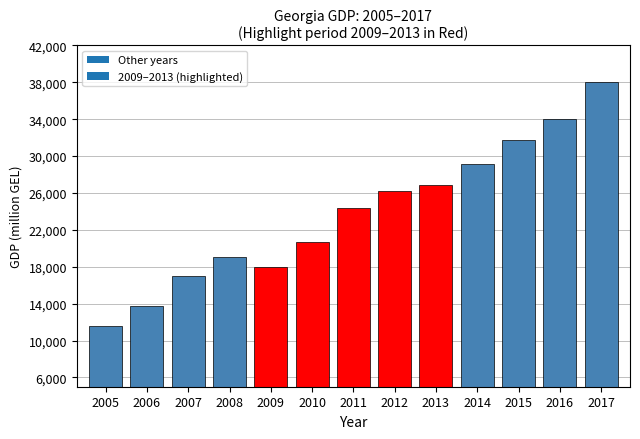

Reading left to right, transcribe all the data shown in this chart.

11620.9	13789.9	16993.8	19074.9	17986.0	20743.4	24344.0	26167.3	26847.4	29150.5	31755.6	34028.5	38042.2